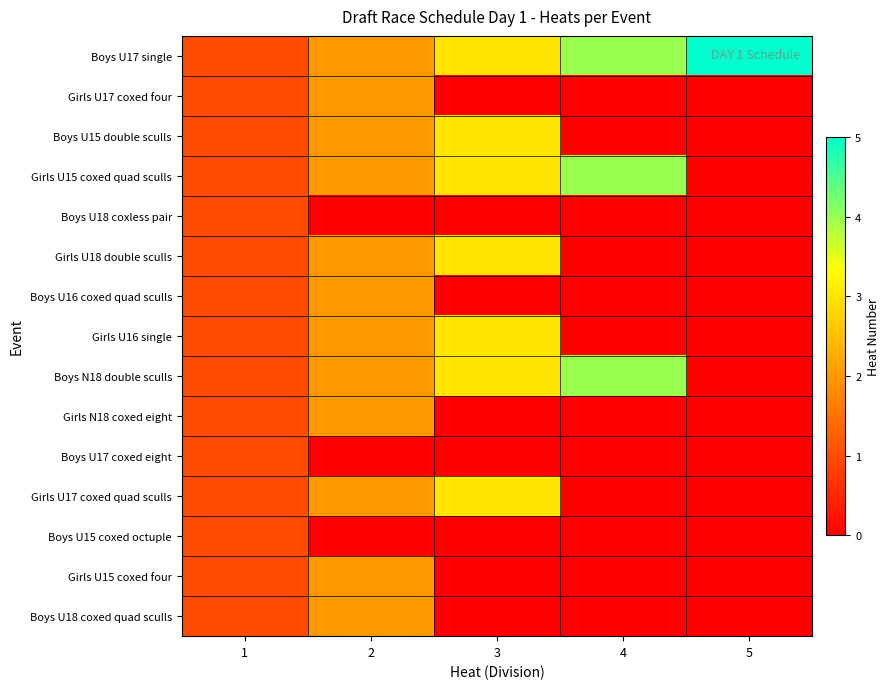

List the series in order of their peak value, highest first.

Boys U17 single, Girls U15 coxed quad sculls, Boys N18 double sculls, Boys U15 double sculls, Girls U18 double sculls, Girls U16 single, Girls U17 coxed quad sculls, Girls U17 coxed four, Boys U16 coxed quad sculls, Girls N18 coxed eight, Girls U15 coxed four, Boys U18 coxed quad sculls, Boys U18 coxless pair, Boys U17 coxed eight, Boys U15 coxed octuple